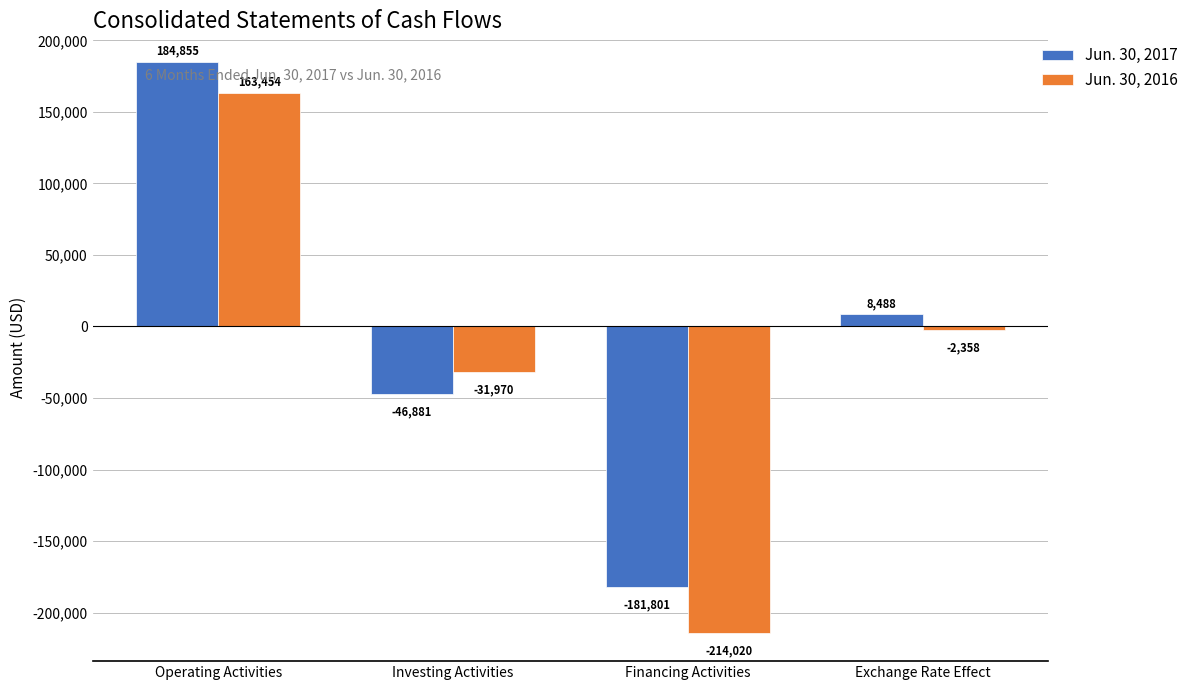

How many values in the Jun. 30, 2017 series are below 8488?

2